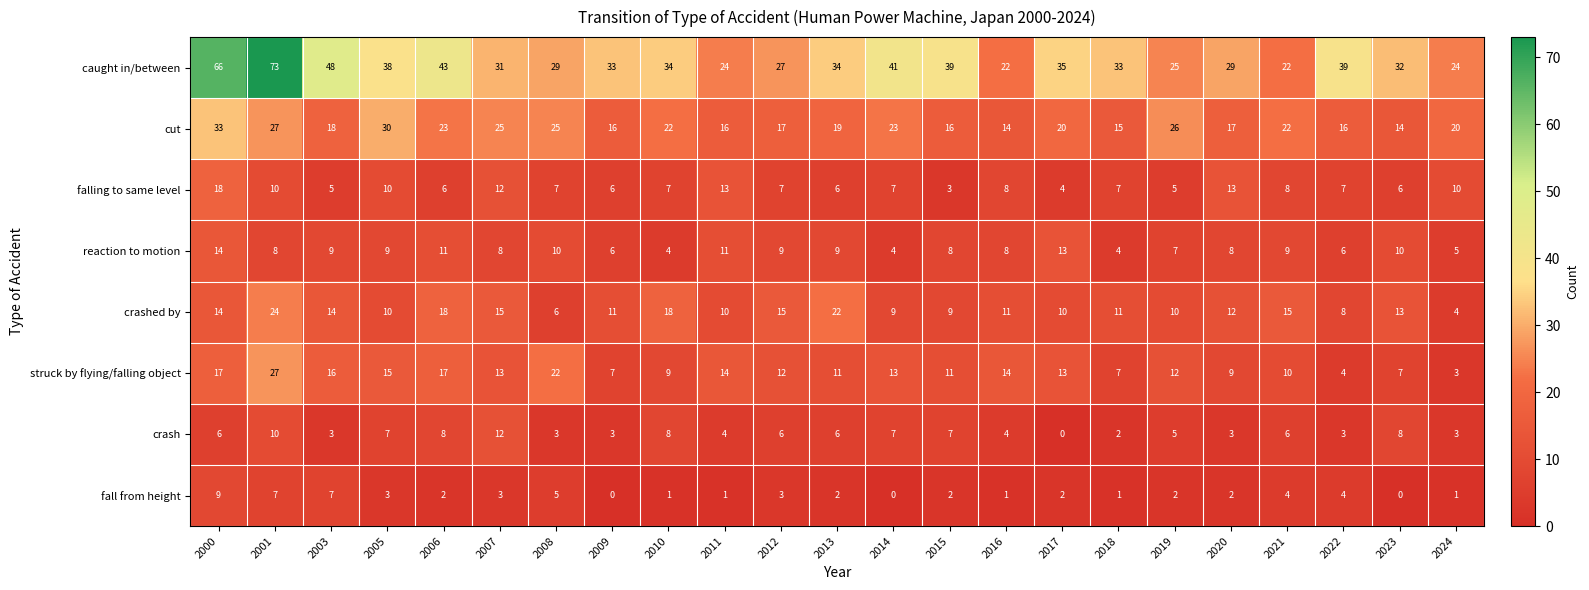

Count the number of categories in the chart.

23